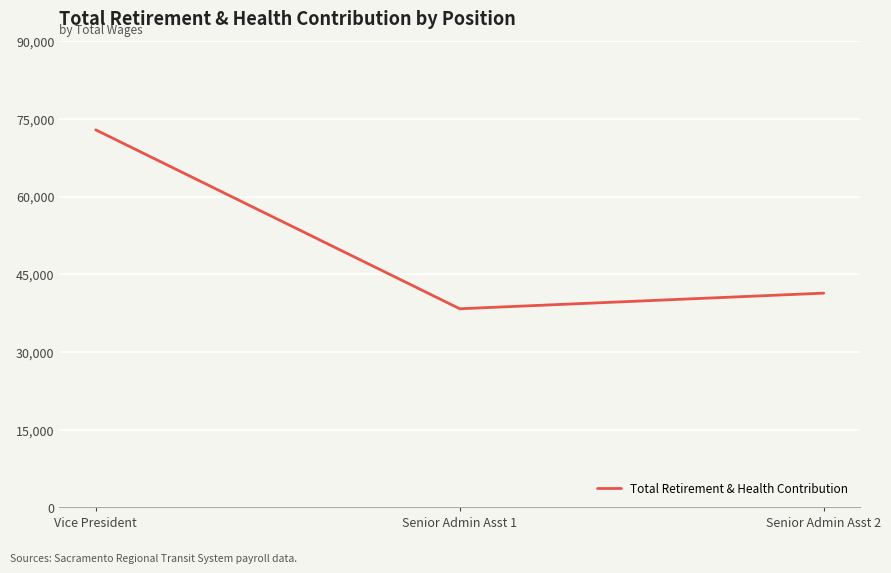

What is the approximate value at Senior Admin Asst 1?

38352